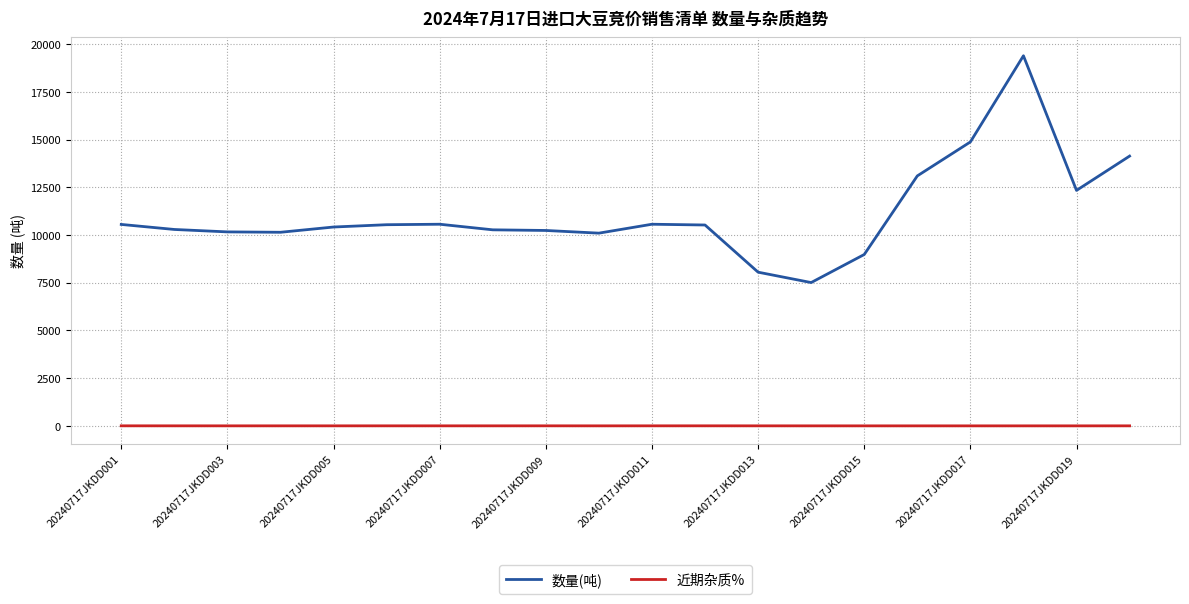

True or false: 数量(吨) and 近期杂质% cross at least once.

False